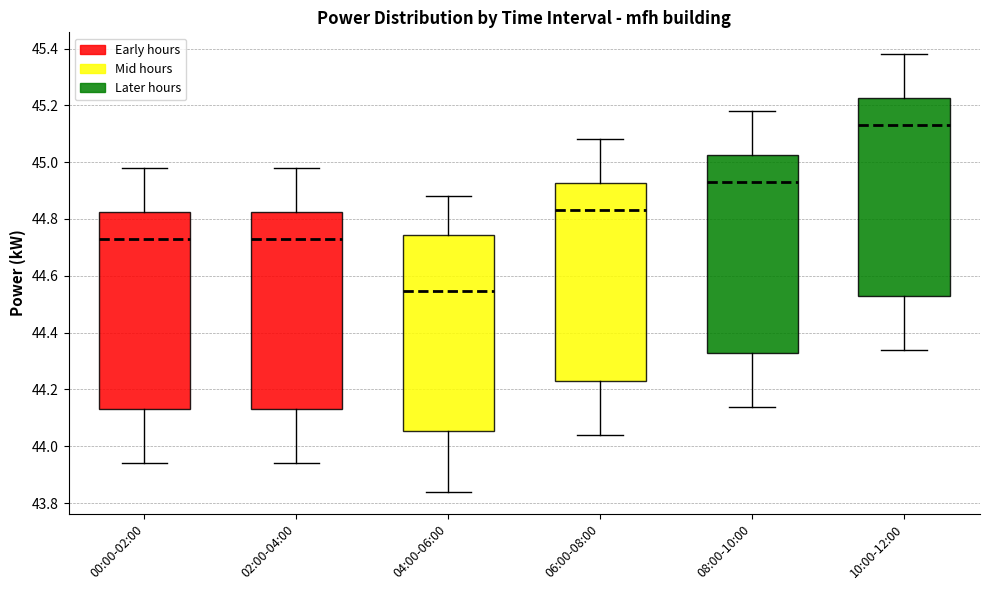

Reading left to right, transcribe this box plot: for each box, give where its median line is, the range the box spans, and where its two whiskers end, as read against the y-axis. The values are not printed on the chart, so give them approximately, as read against the axis.

00:00-02:00: median 44.74, box 44.14 to 44.82, whiskers 43.94 to 44.98
02:00-04:00: median 44.74, box 44.14 to 44.82, whiskers 43.94 to 44.98
04:00-06:00: median 44.54, box 44.06 to 44.74, whiskers 43.84 to 44.88
06:00-08:00: median 44.84, box 44.24 to 44.92, whiskers 44.04 to 45.08
08:00-10:00: median 44.94, box 44.34 to 45.02, whiskers 44.14 to 45.18
10:00-12:00: median 45.14, box 44.54 to 45.22, whiskers 44.34 to 45.38